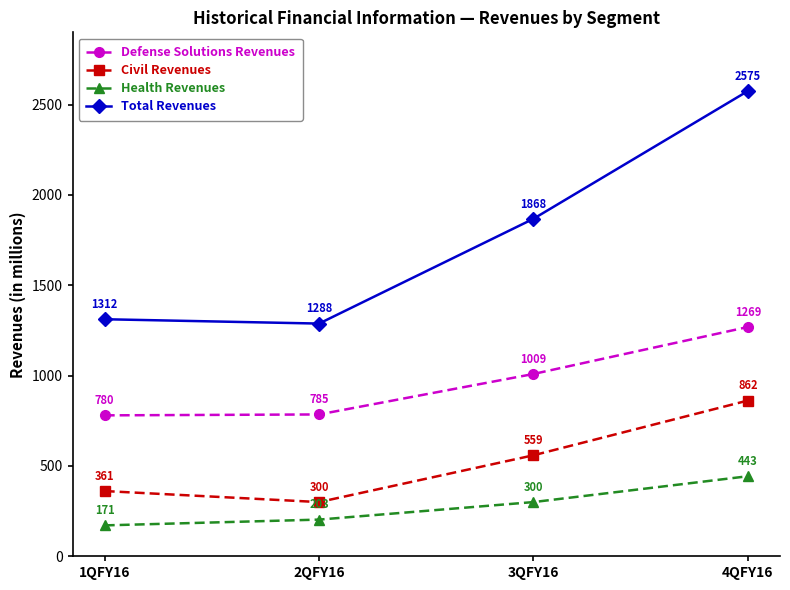

At which label is Defense Solutions Revenues closest to 1024?

3QFY16